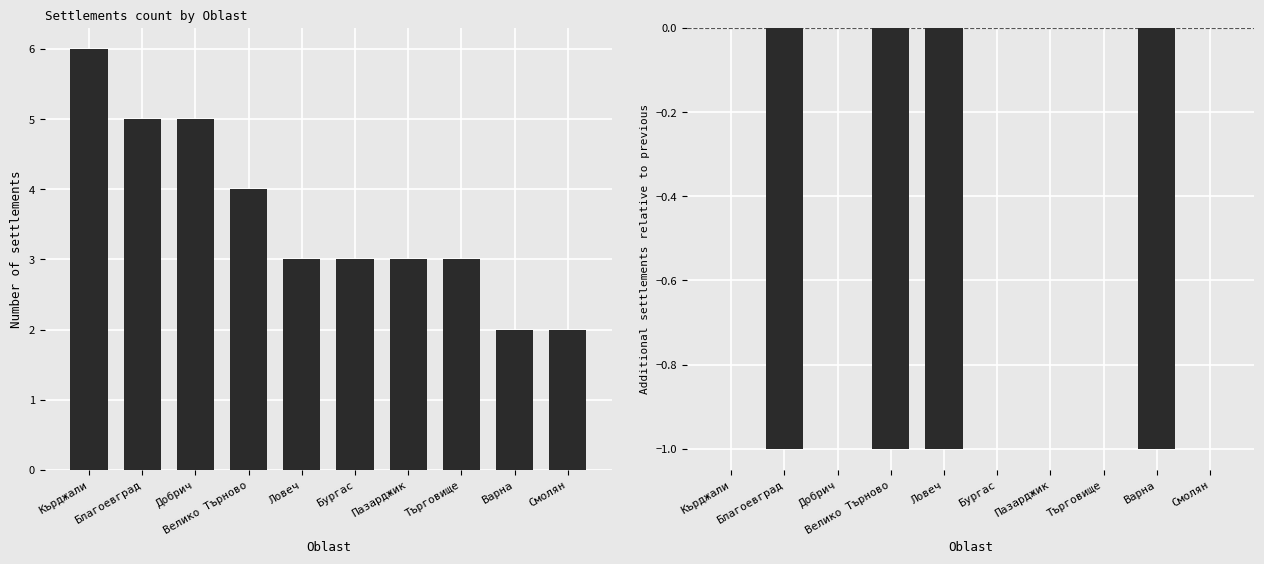

What is the smallest value displayed?

-1